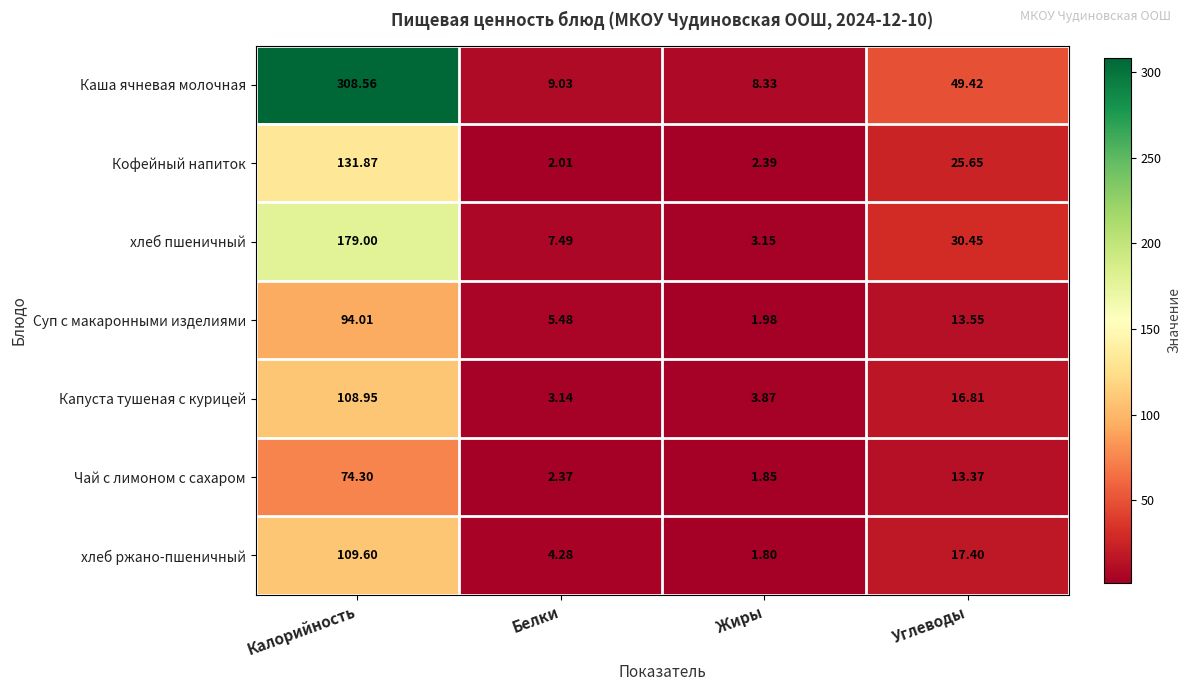

How many series are shown in this chart?

7